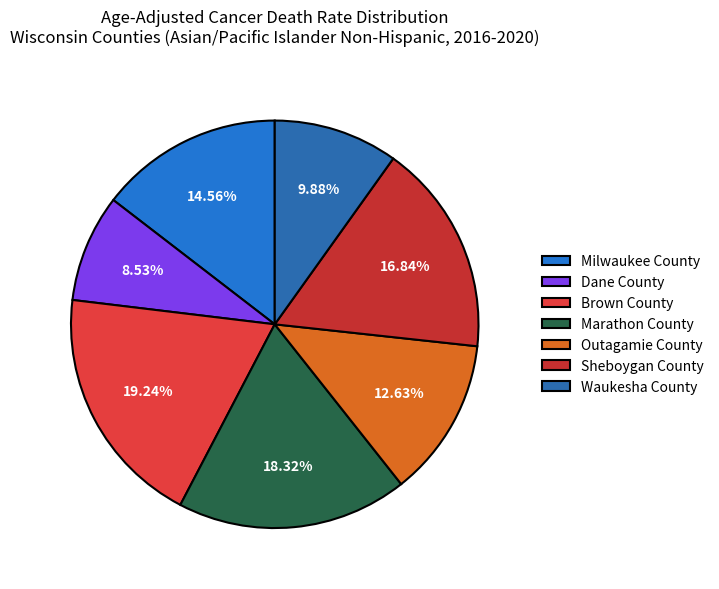

What percentage is NOT represented by Outagamie County?

87.4%